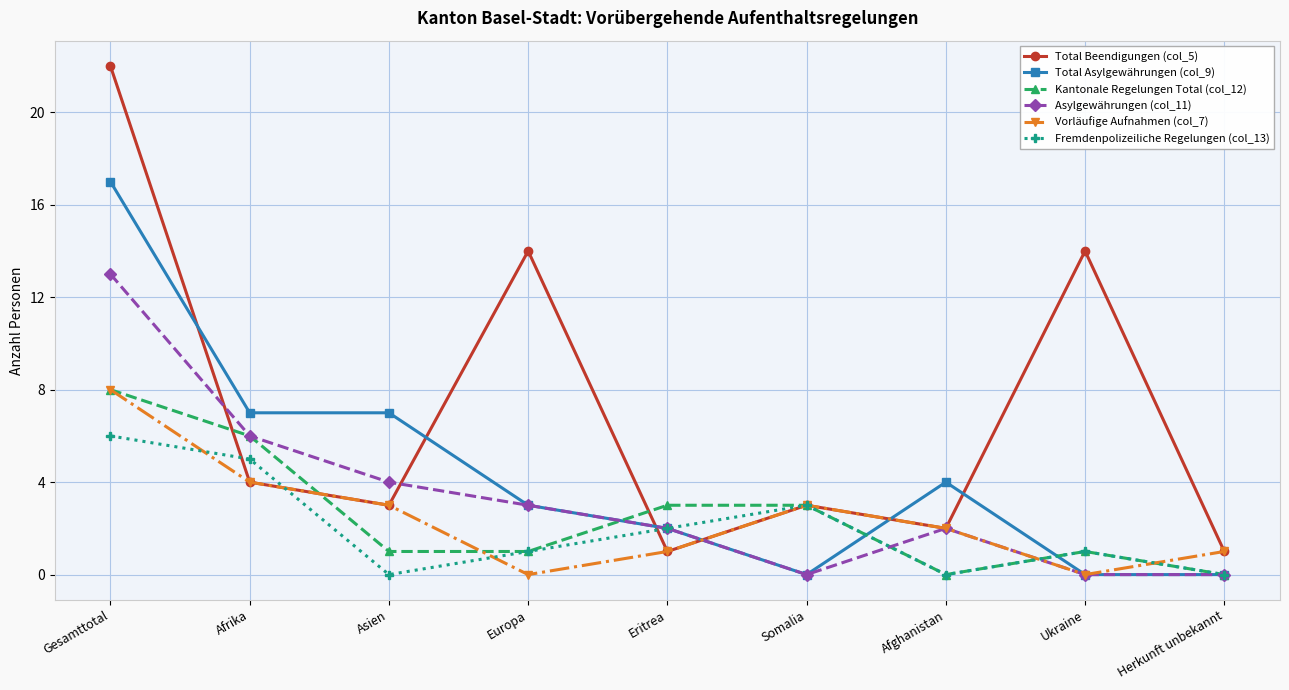

What is the difference between the maximum and minimum values in the Fremdenpolizeiliche Regelungen (col_13) series?

6